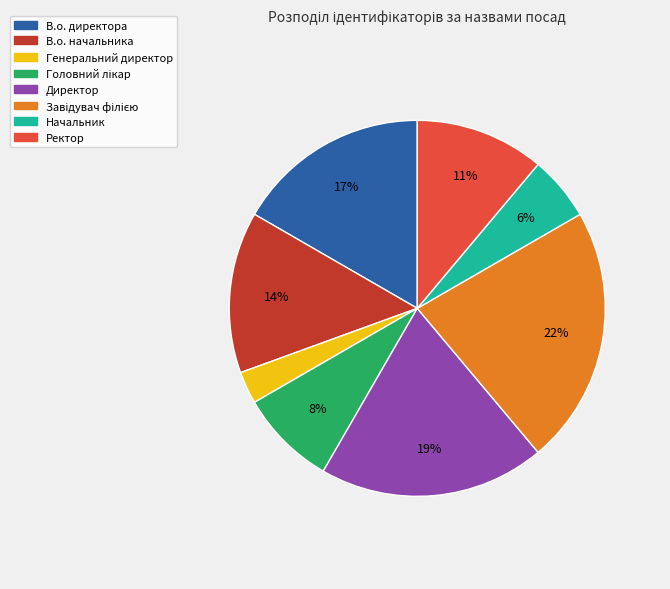

Does Ректор account for over 50% of the chart?

No